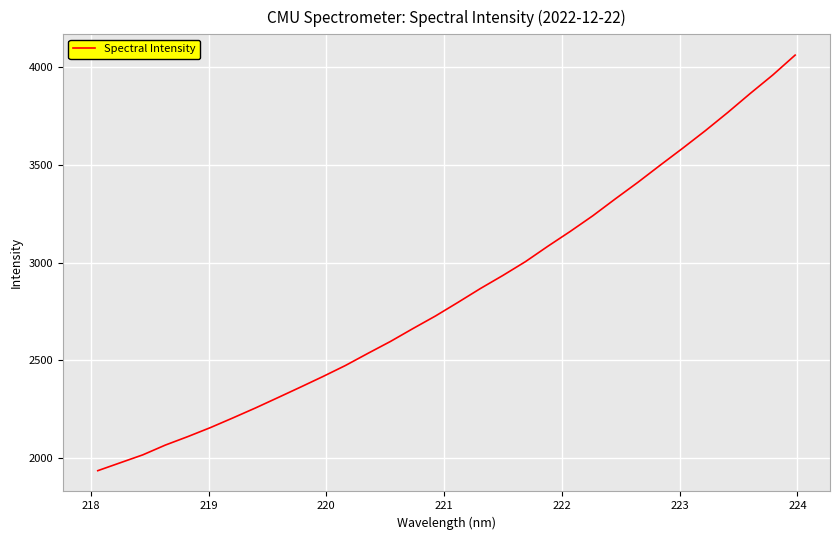

What is the difference between the maximum and minimum values?

2130.0